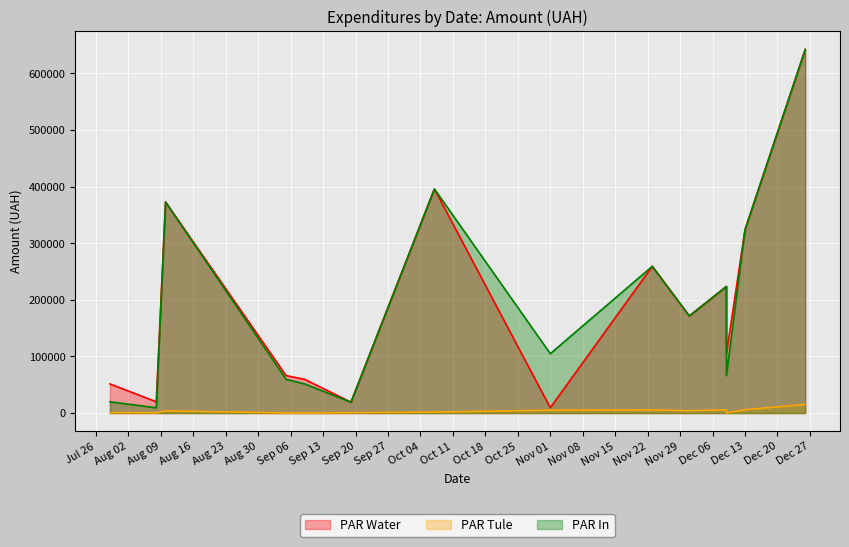

True or false: PAR In and PAR Tule cross at least once.

False